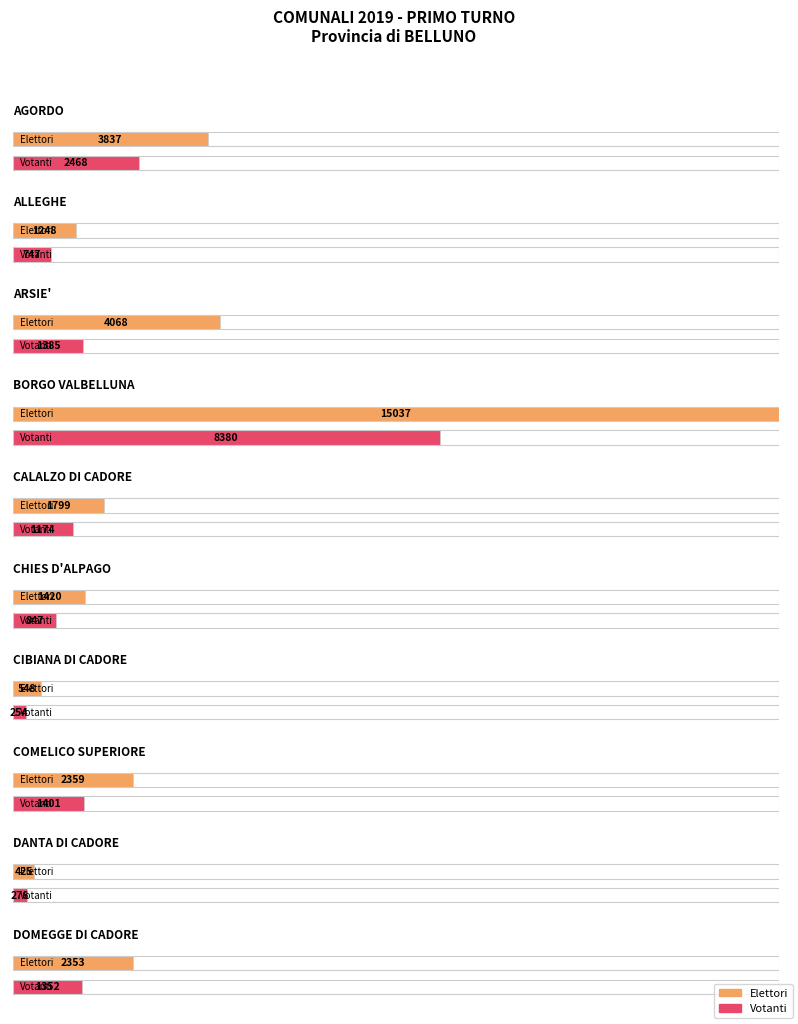

Which category has the highest value across all series?

BORGO VALBELLUNA